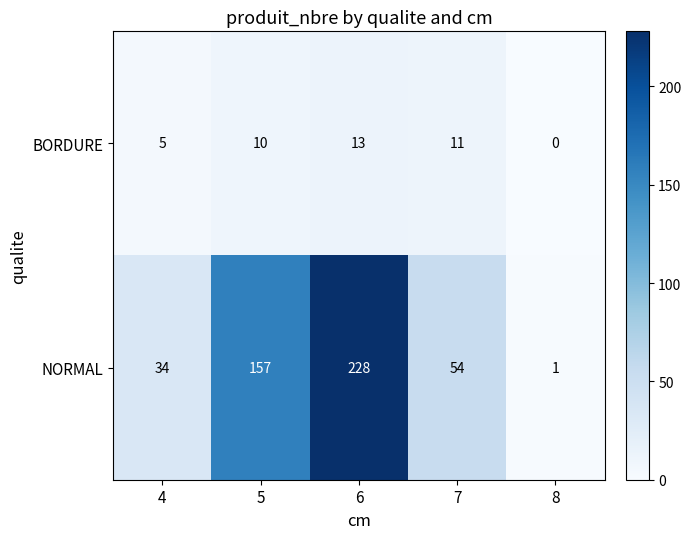

Is it true that BORDURE equals 13 at 6?

True